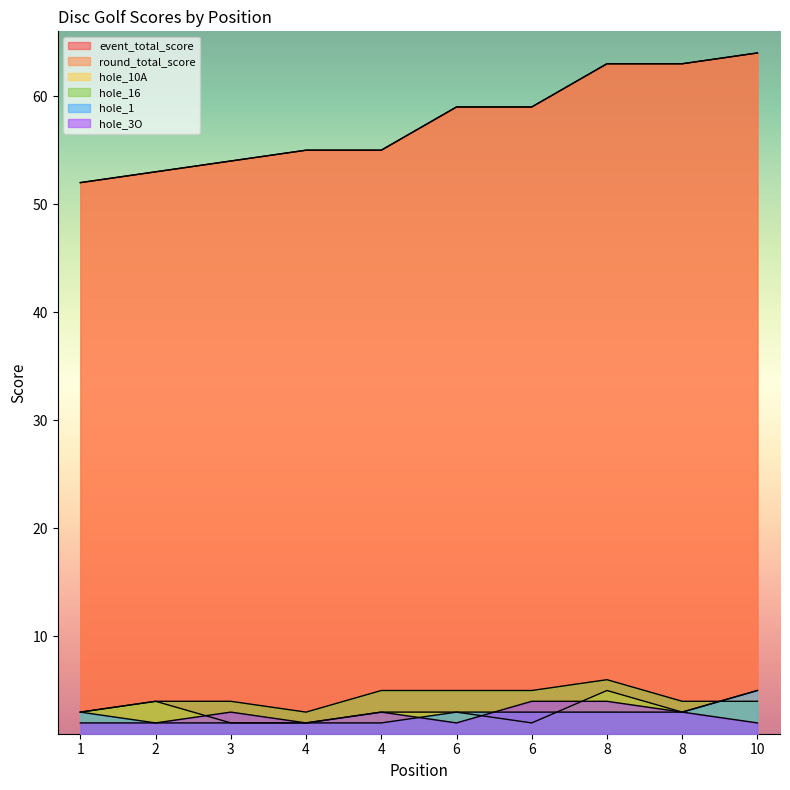

What are all the series names shown in the legend?

event_total_score, round_total_score, hole_10A, hole_16, hole_1, hole_3O